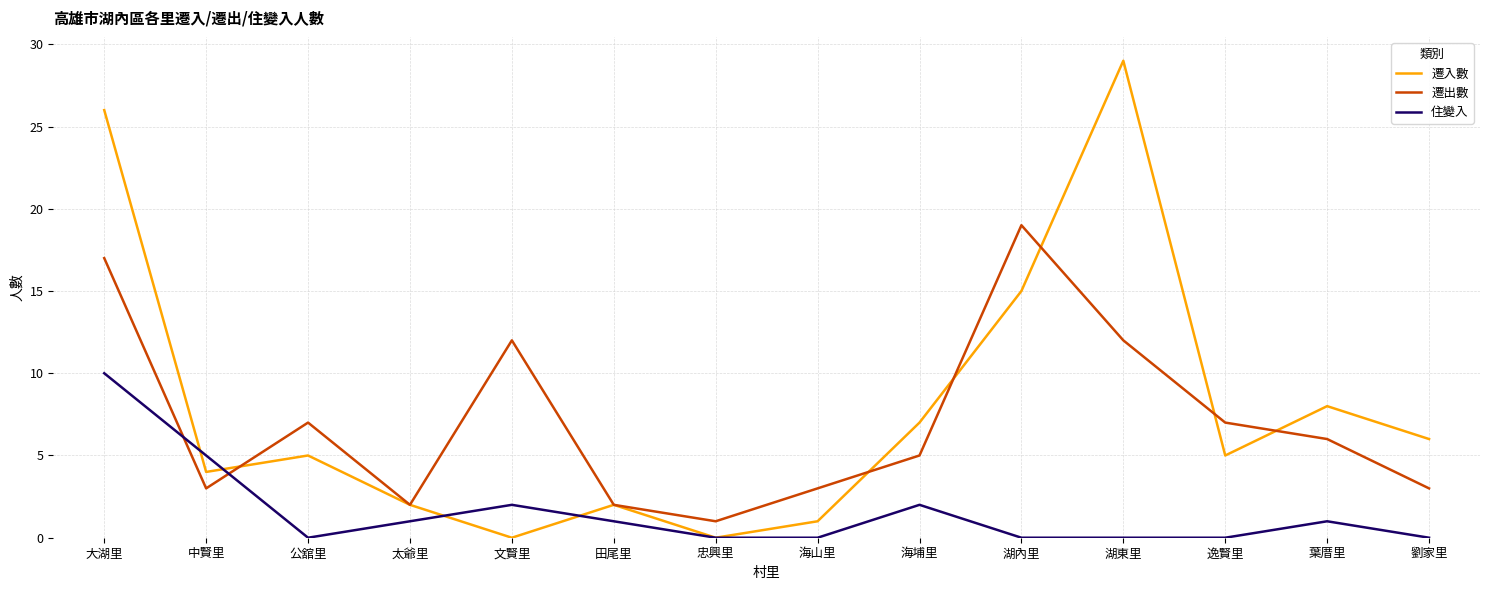

At 逸賢里, list the series in order from largest to smallest.

遷出數, 遷入數, 住變入